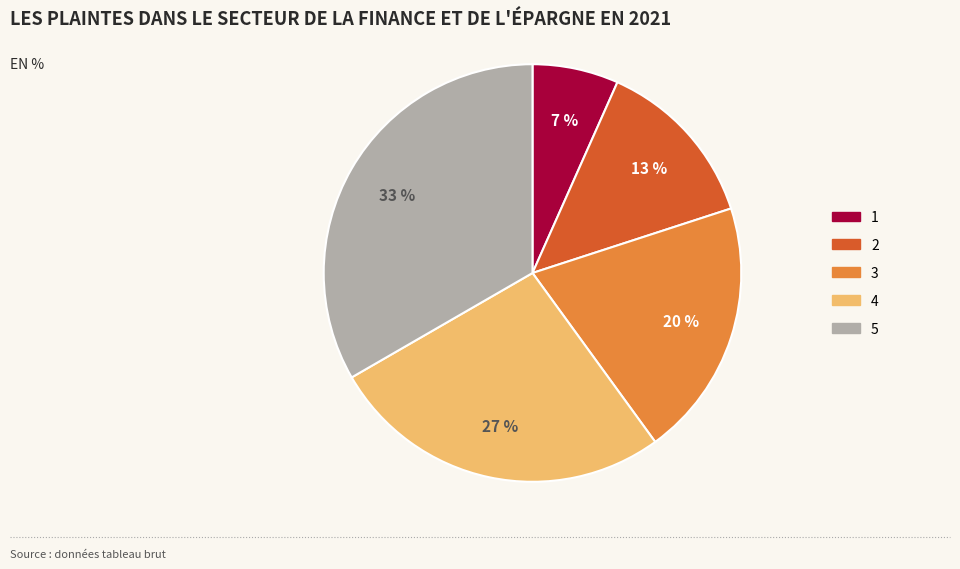

Count the number of slices in the pie.

5